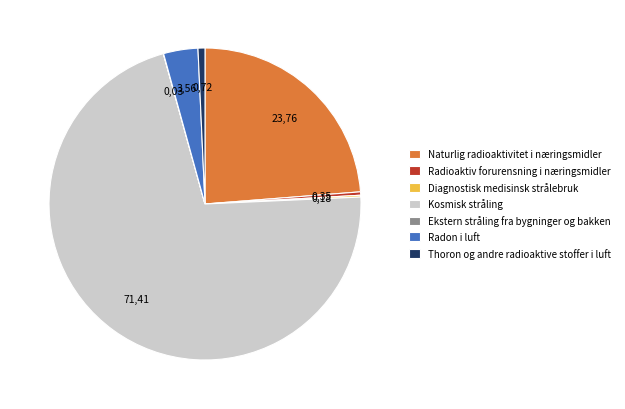

Which slice represents more than half of the pie?

Kosmisk stråling